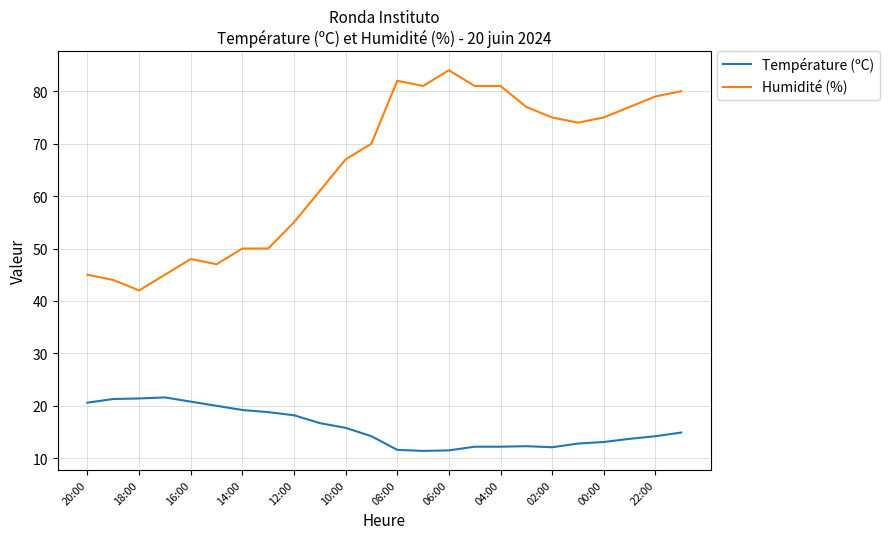

Does the chart have visible grid lines?

Yes